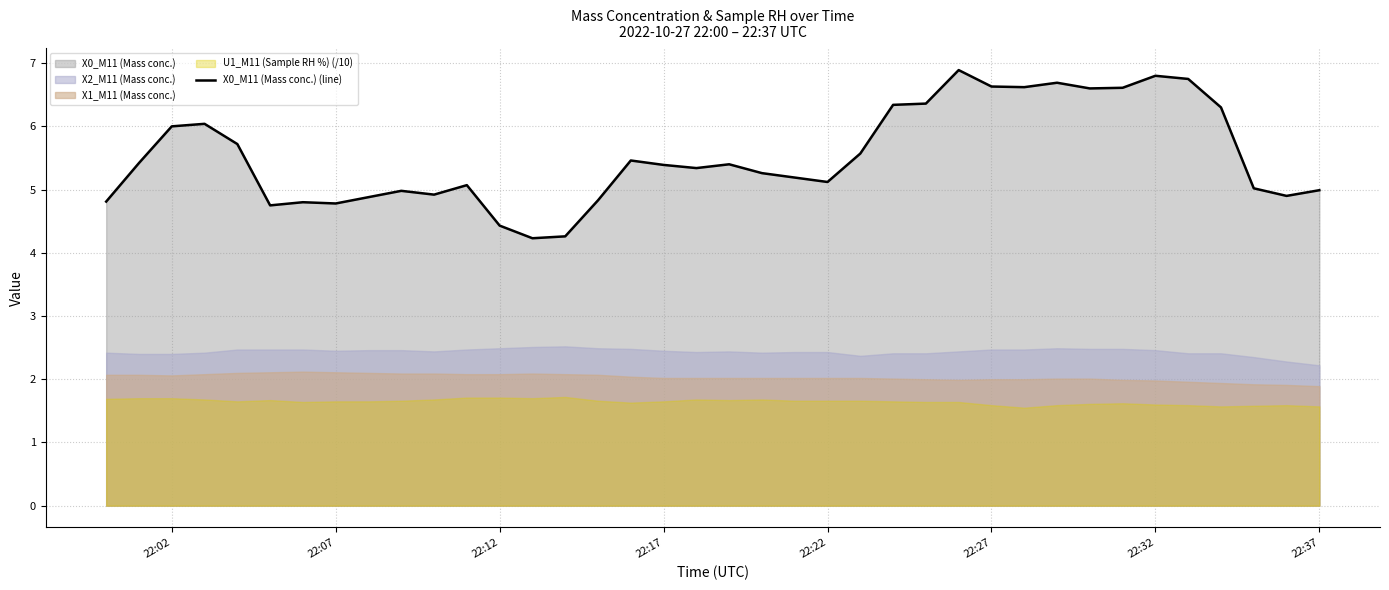

How many interior local peaks (higher than both neighbors) does the data have?

9